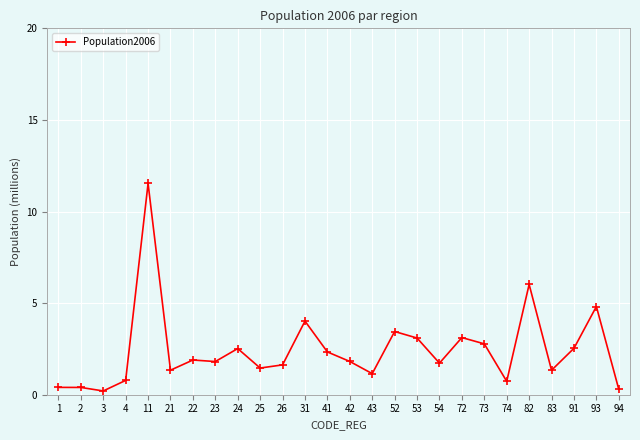

What is the greatest value displayed?

11.5